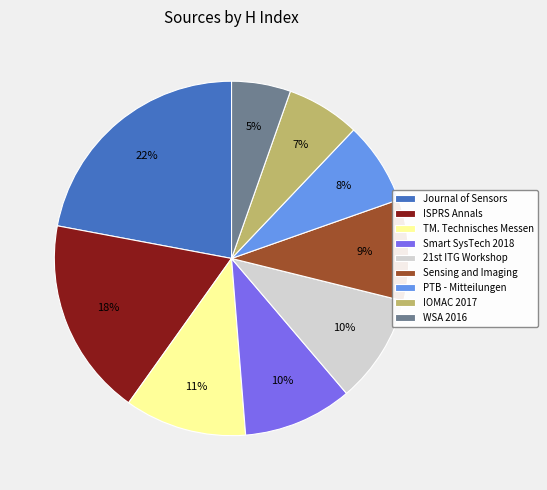

To the nearest percent, what portion does WSA 2016 represent?

5%